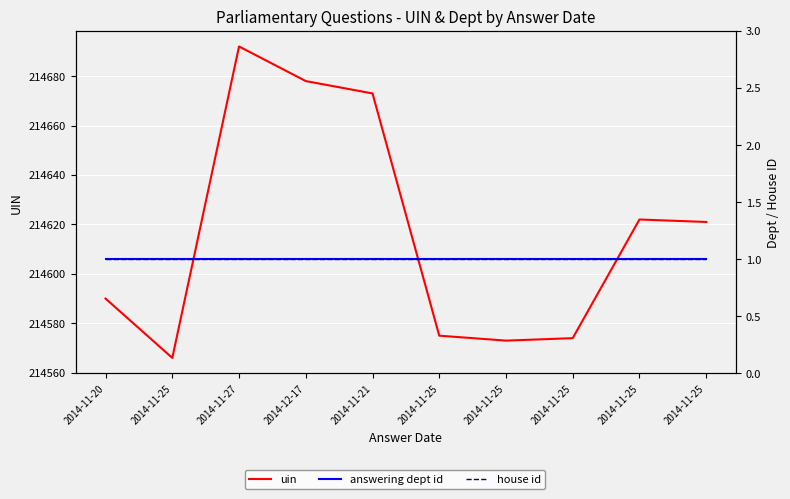

What is the total value across all series at 2014-11-25?

214568